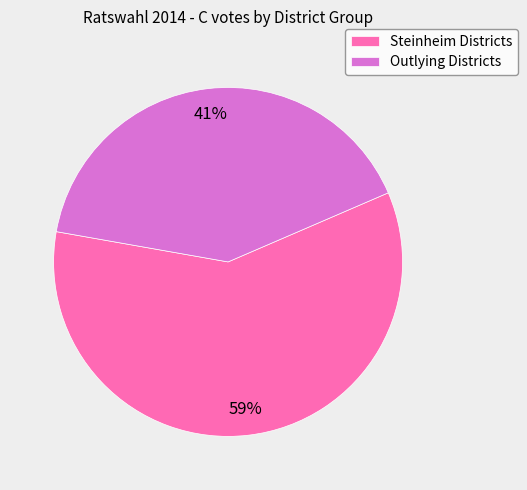

Is it true that Steinheim Districts is 59% of the pie?

True